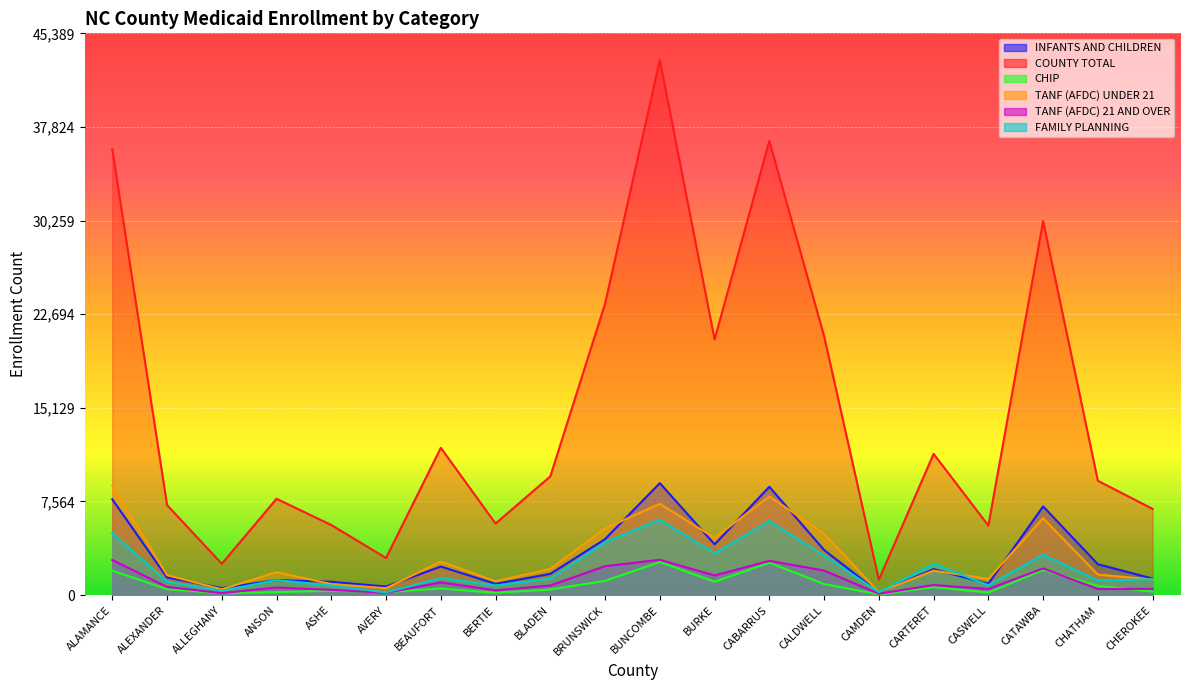

Is it true that TANF (AFDC) UNDER 21 equals 203 at ASHE?

False